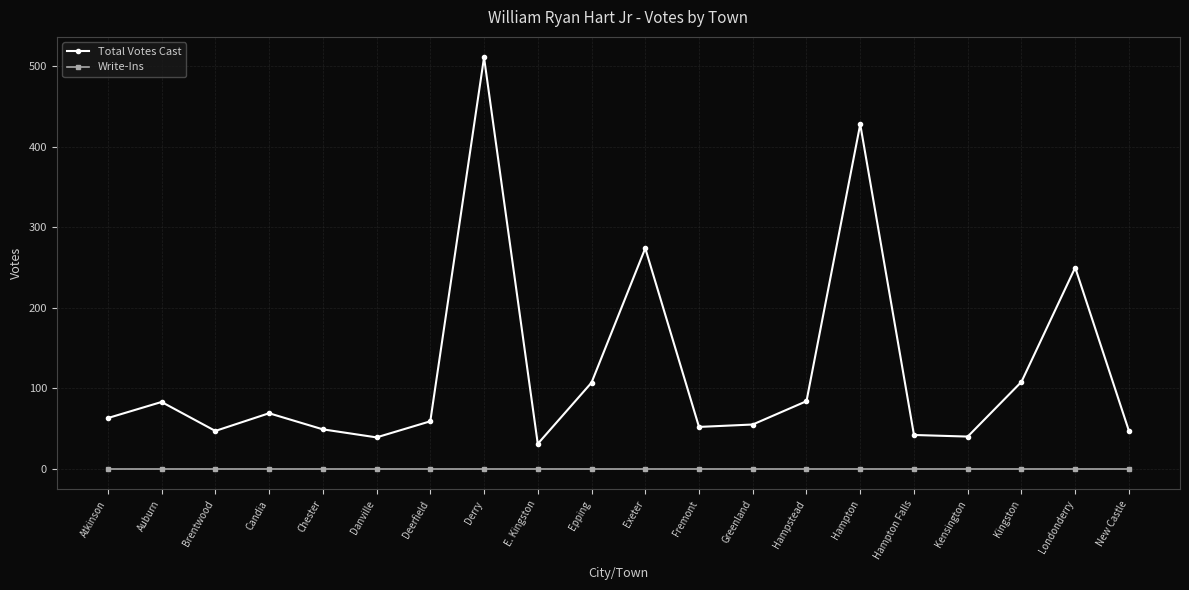

What is the difference between the highest and lowest values at New Castle?

47